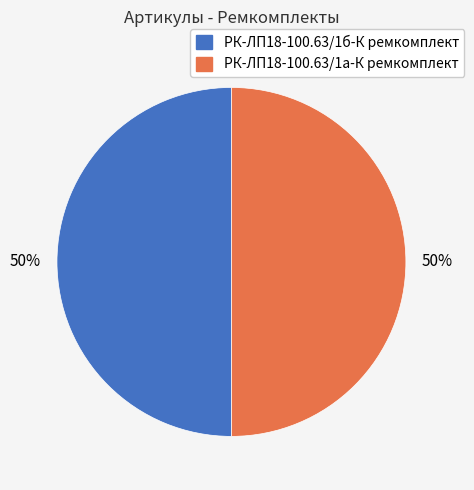

Do РК-ЛП18-100.63/1б-К ремкомплект and РК-ЛП18-100.63/1а-К ремкомплект together represent more than half of the pie?

Yes